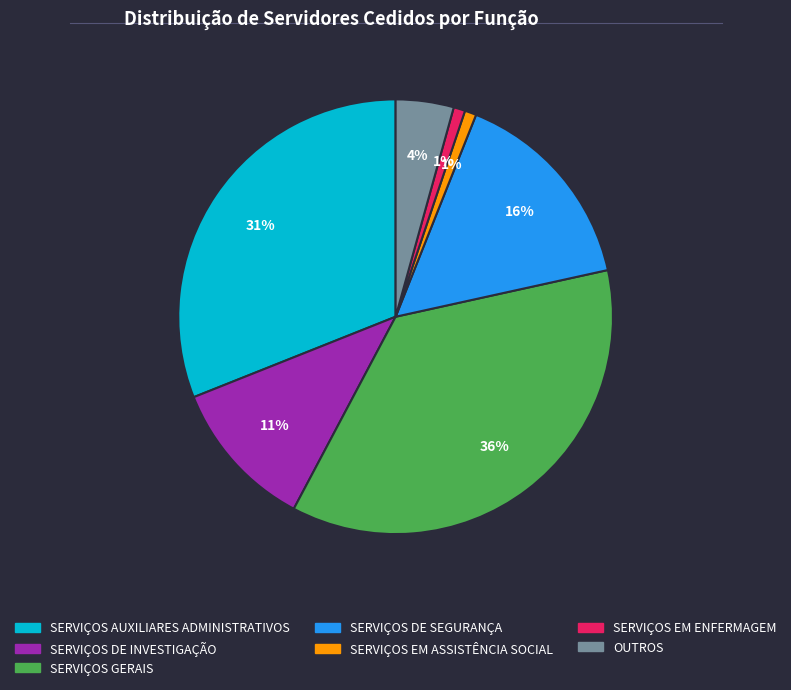

Count the number of slices in the pie.

7